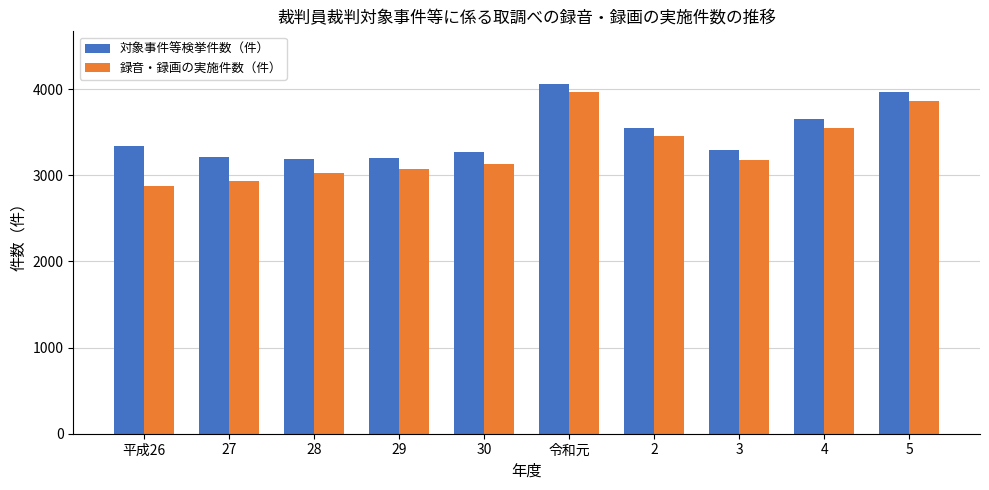

What is the difference between the 録音・録画の実施件数（件） values at 2 and 29?

385